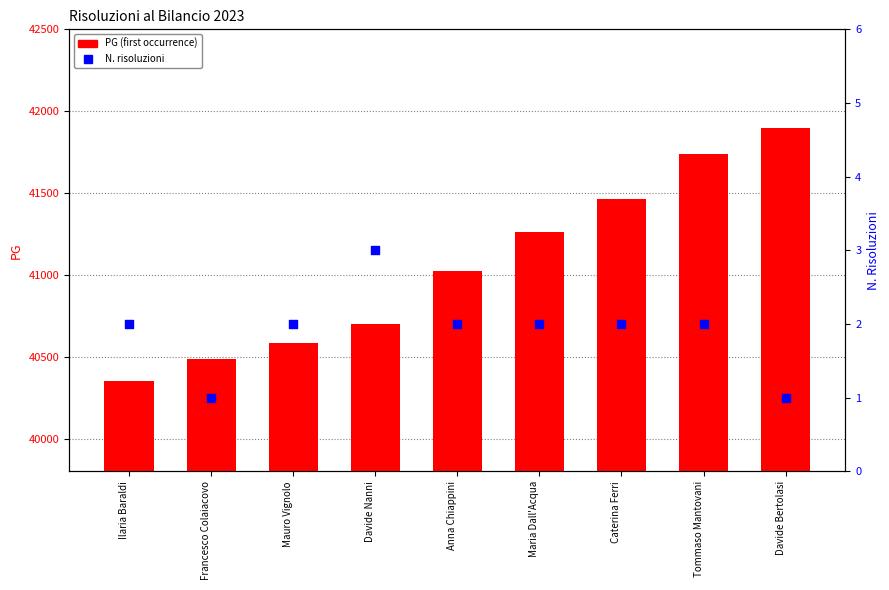

Which series has the largest total across all categories?

PG (first occurrence)